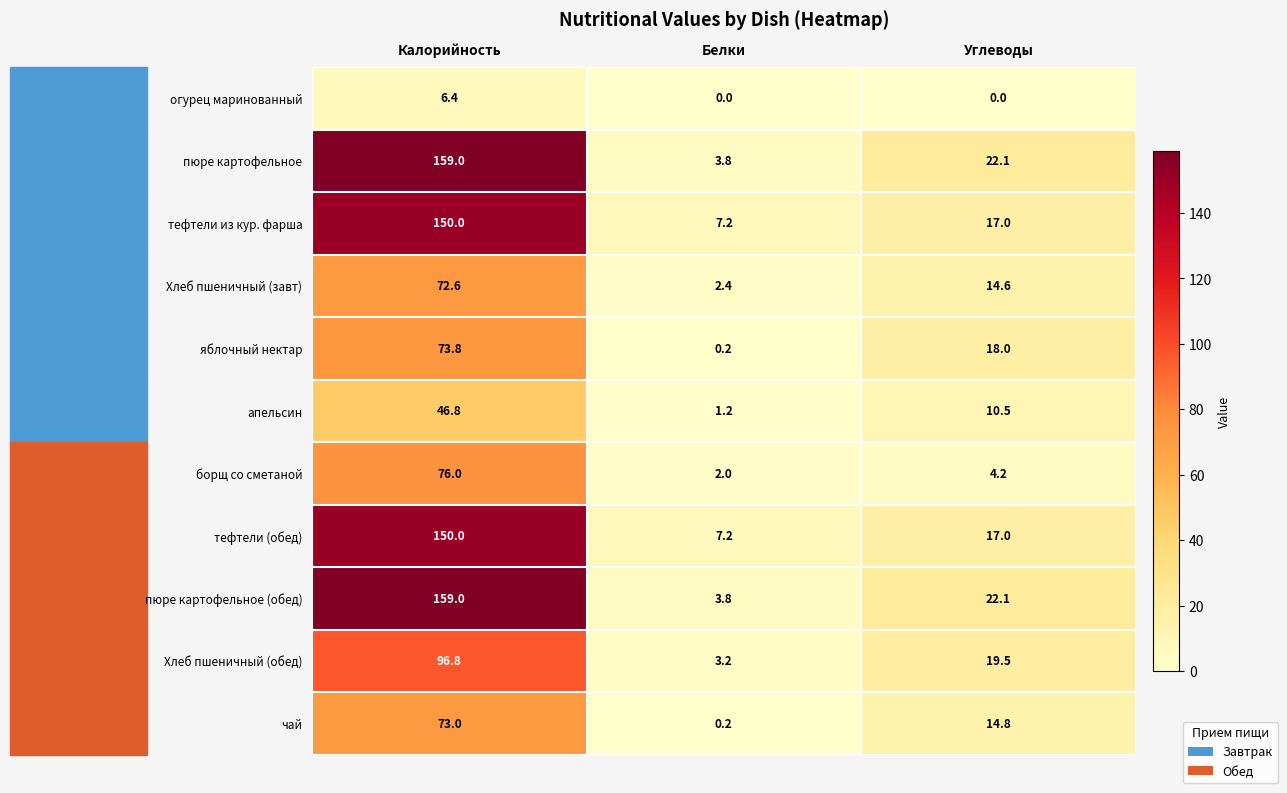

What is the maximum value shown in the chart?

159.0